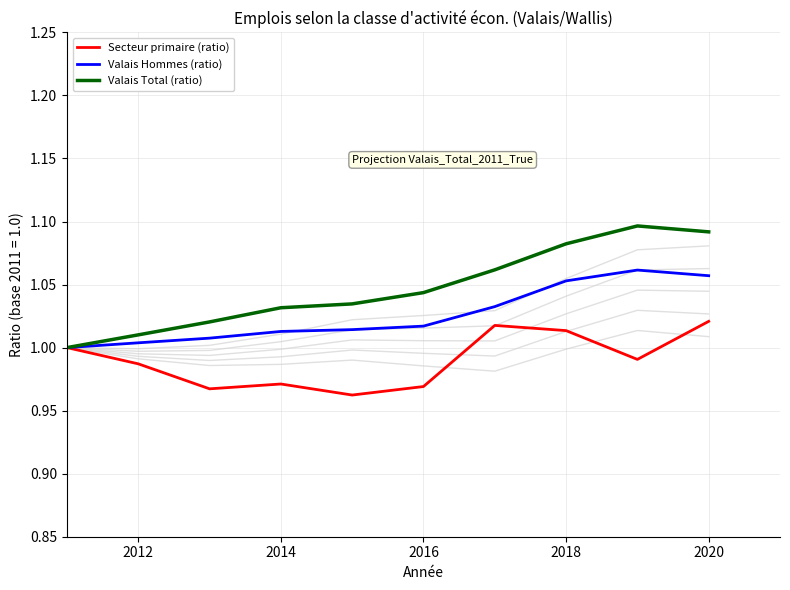

How many lines are shown in the chart?

3